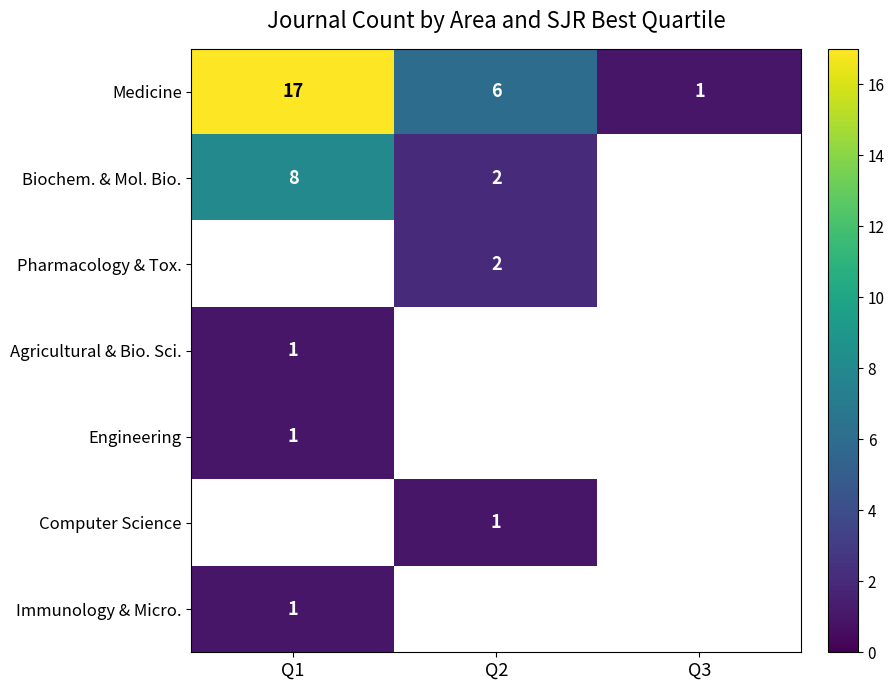

The Immunology & Micro. series shows 2 at Q1. True or false?

False